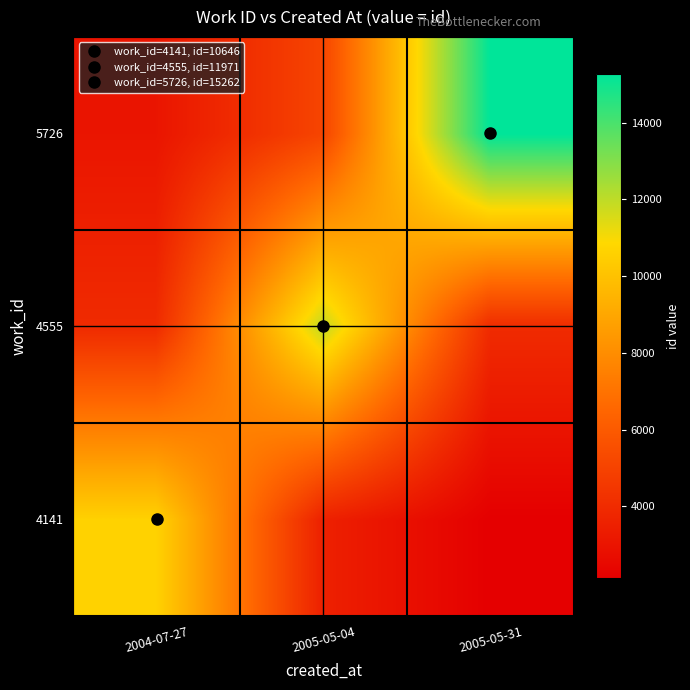

Rank the series by their maximum value, from lowest to highest.

4141, 4555, 5726